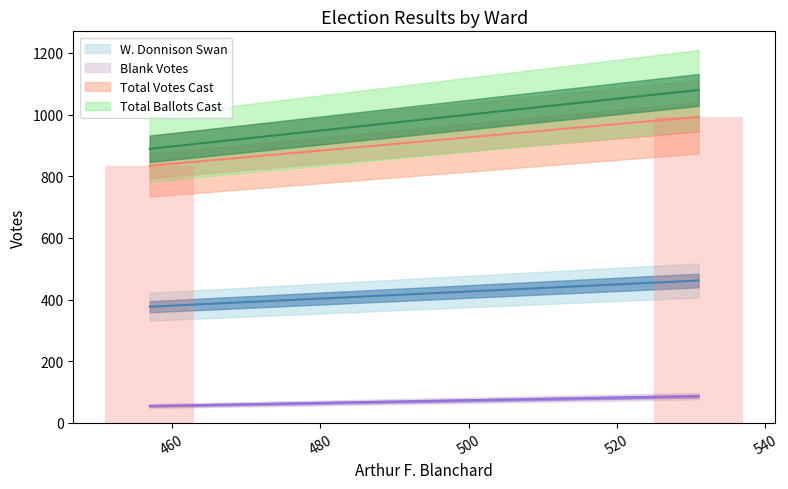

What is the approximate value at 540?

993